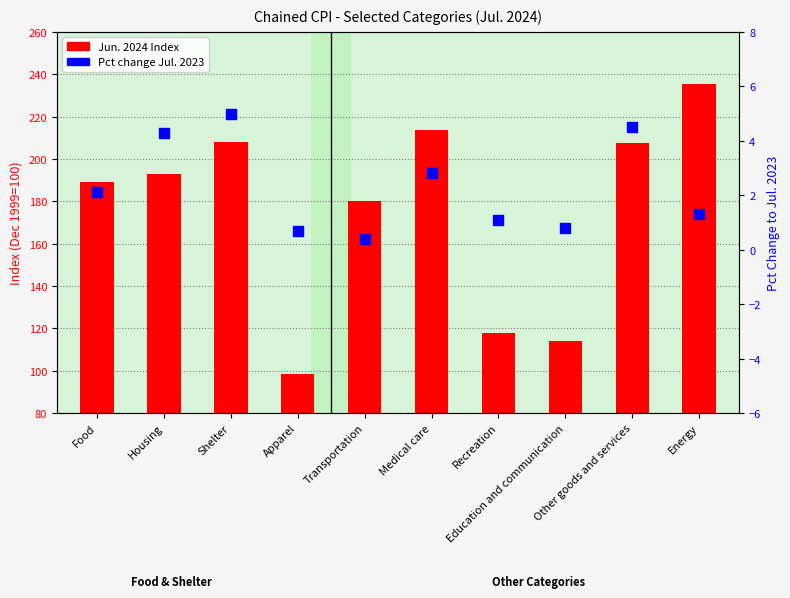

At which category is the sum across all series the highest?

Energy